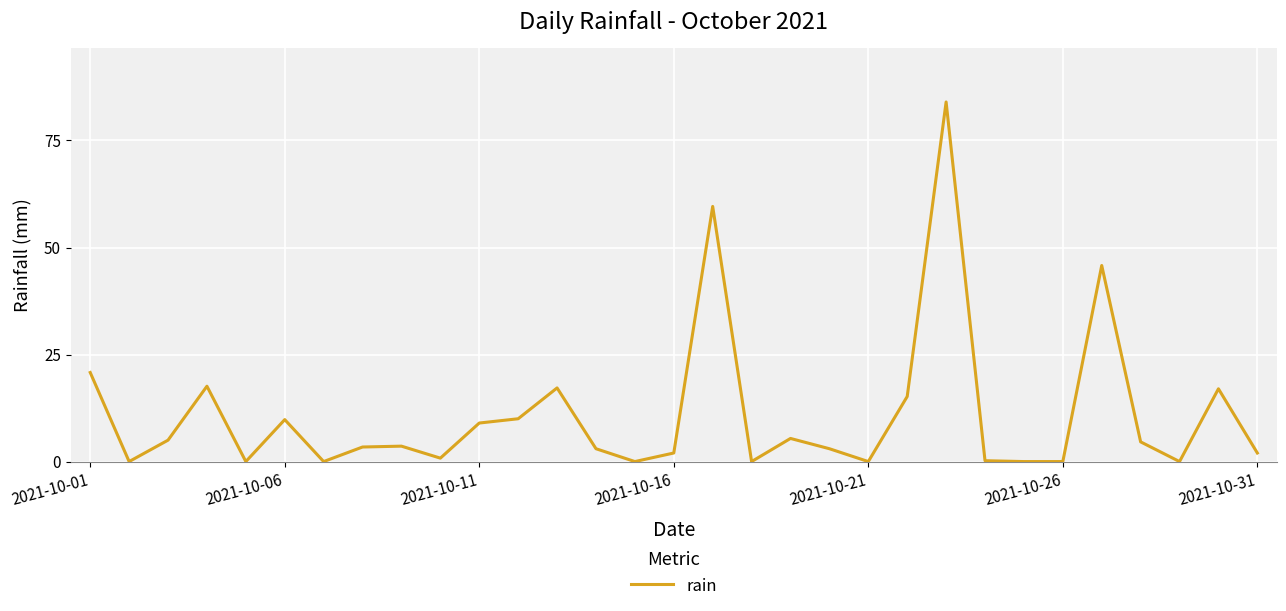

What is the maximum value shown in the chart?

84.0